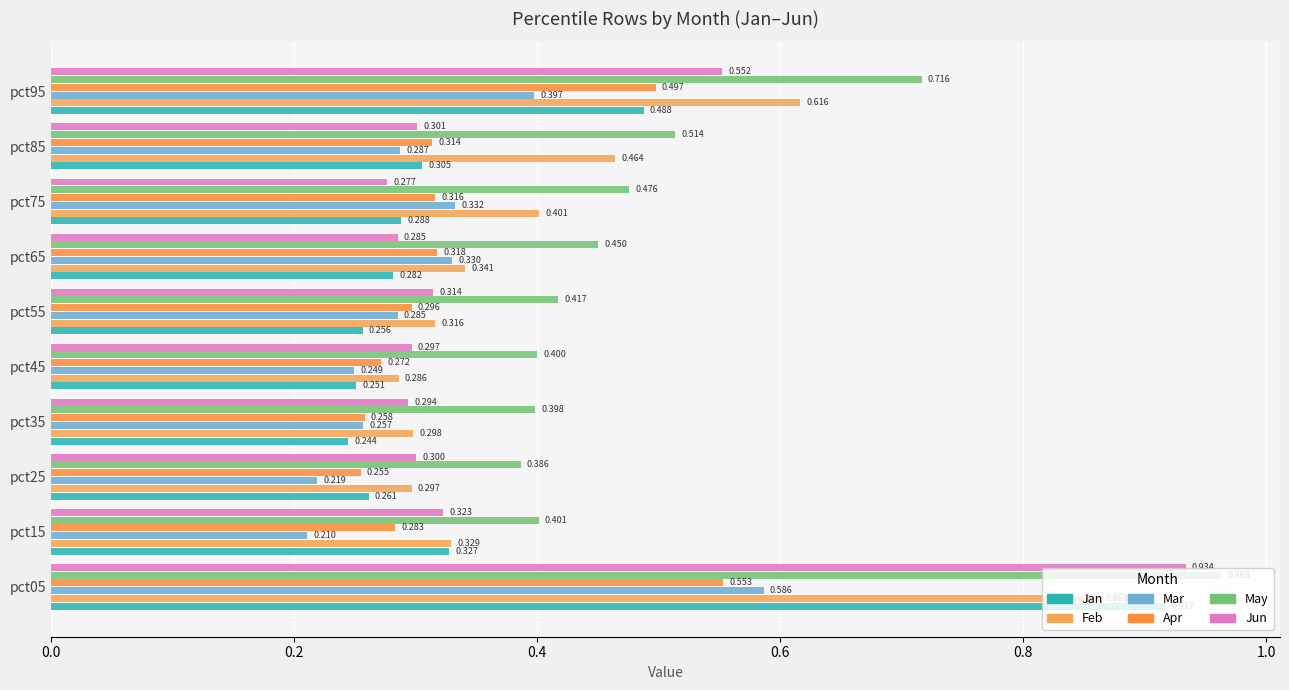

At which label is Feb closest to 0?

pct45